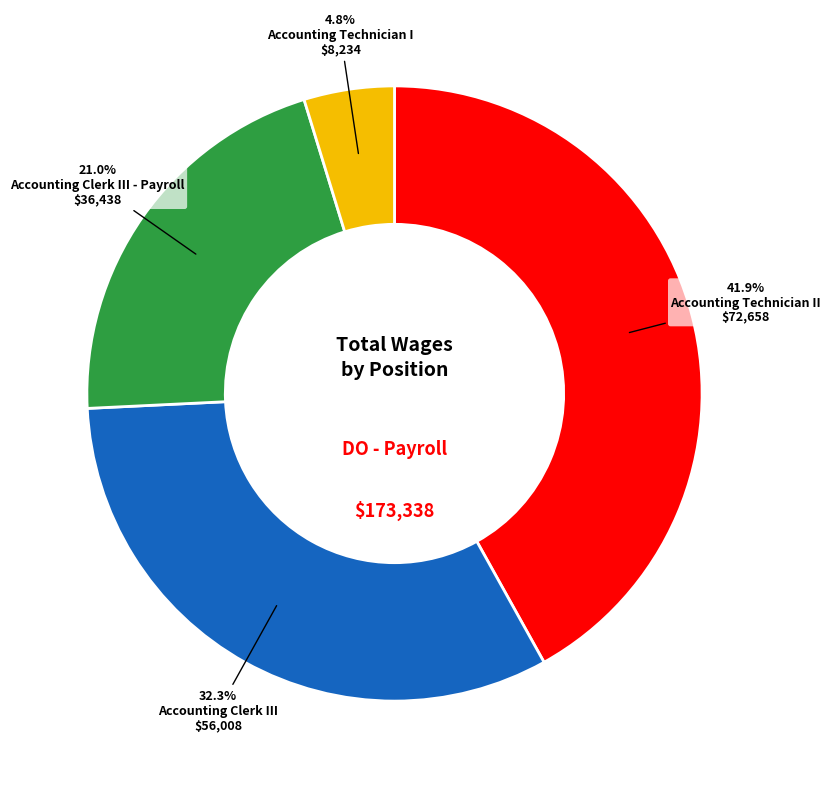

How many segments does this pie chart have?

4